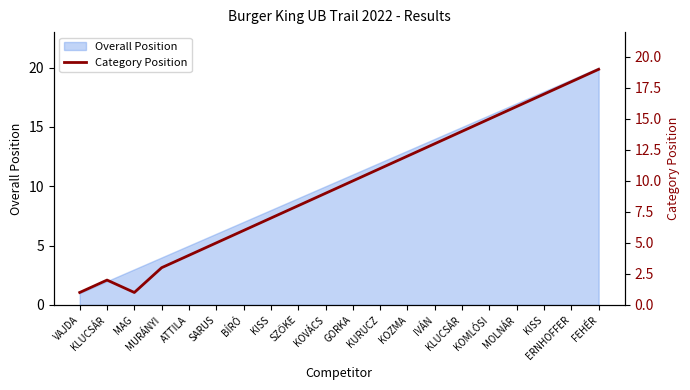

What is the difference between the values at IVÁN and ATTILA?

9